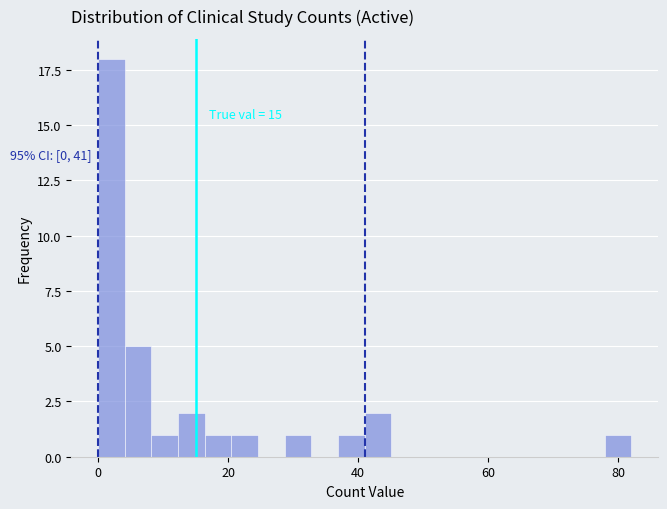

Read against the x-axis, roughly where is the centre of the tallest bar?

2